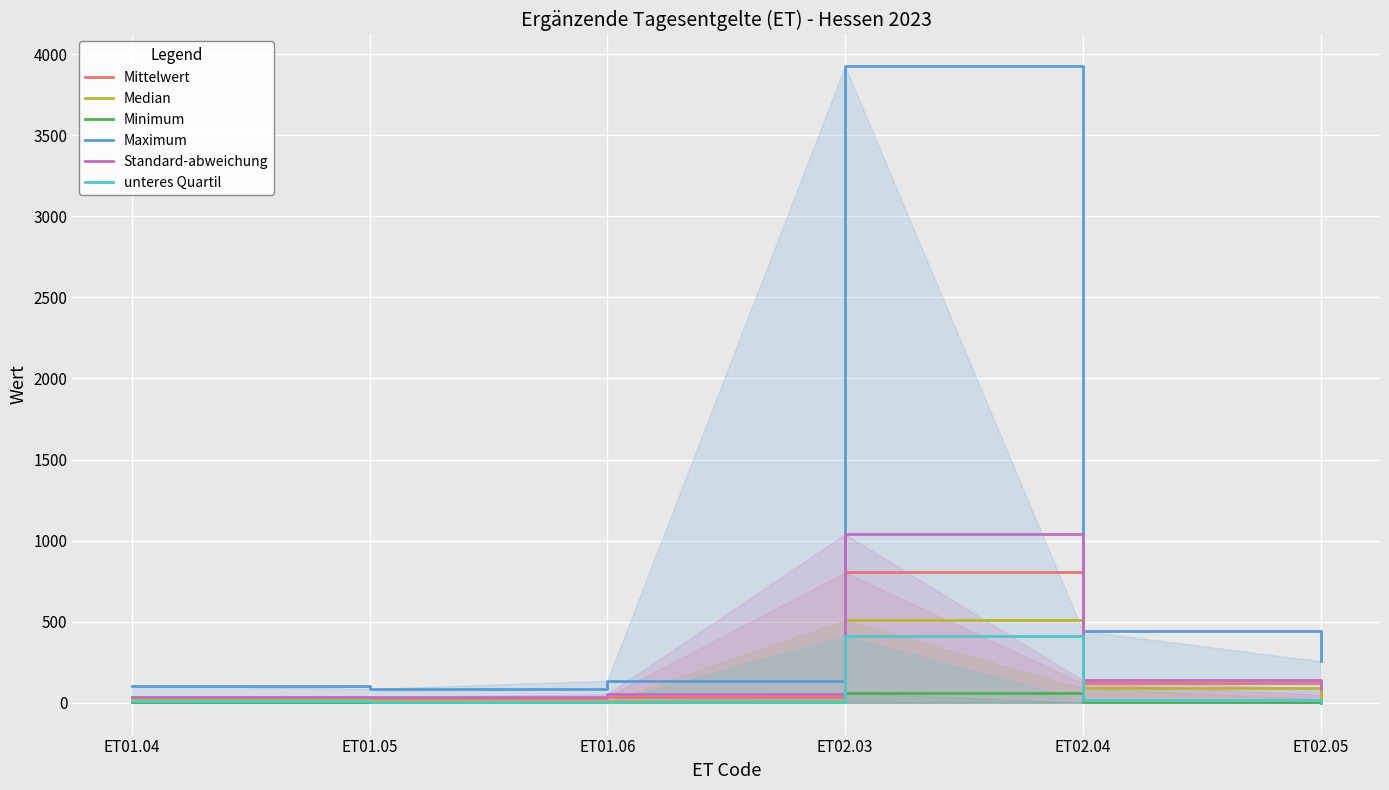

What is the sum of all Maximum values?

4952.0